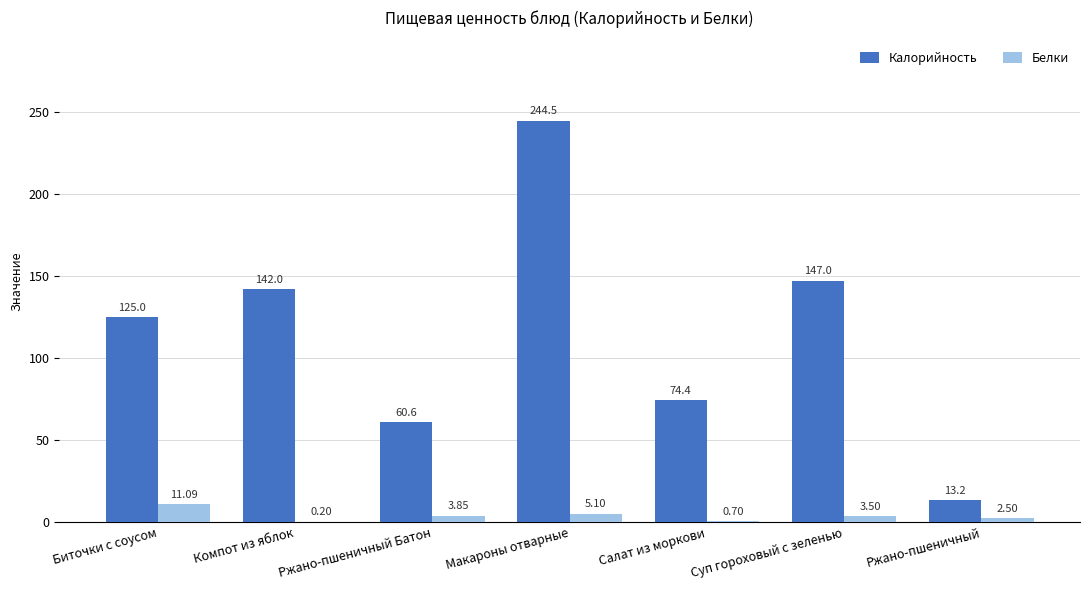

At which label does Белки first exceed 3?

Биточки с соусом